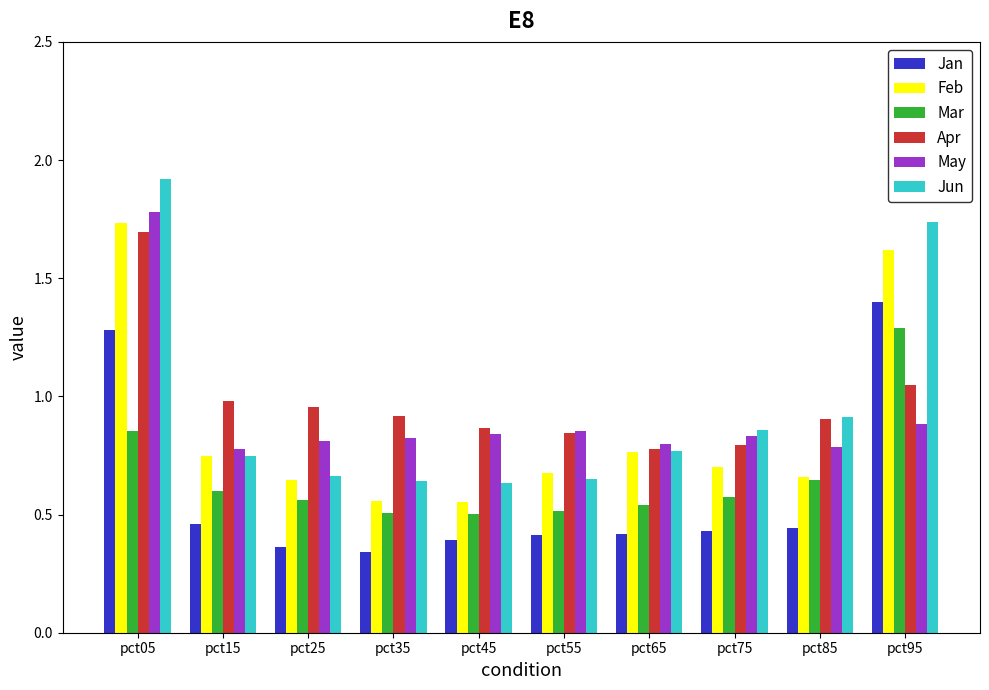

Which series has the widest spread of values?

Jun